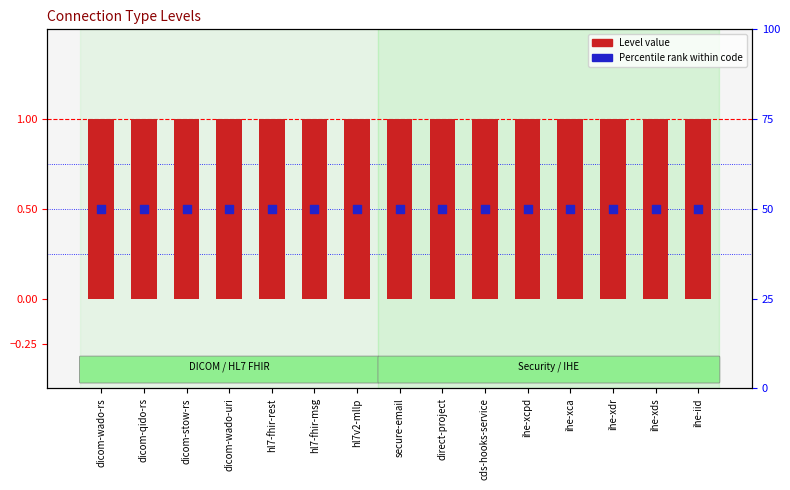

At how many categories does at least one series exceed 0?

15